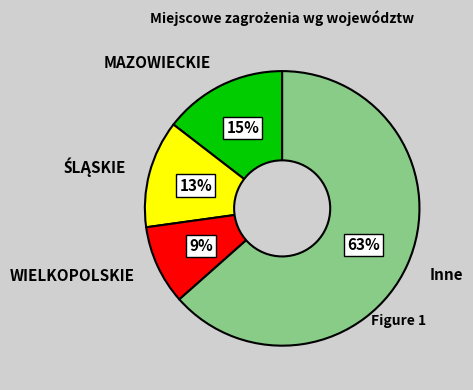

Does any single category account for the majority?

Yes